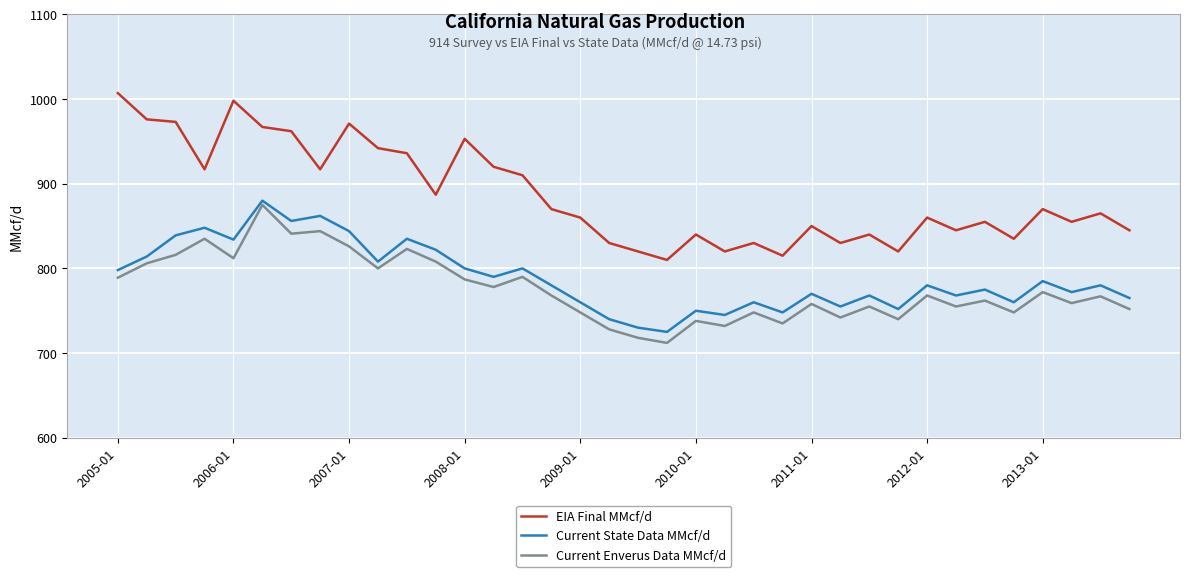

Which series has the largest range (max minus min)?

EIA Final MMcf/d